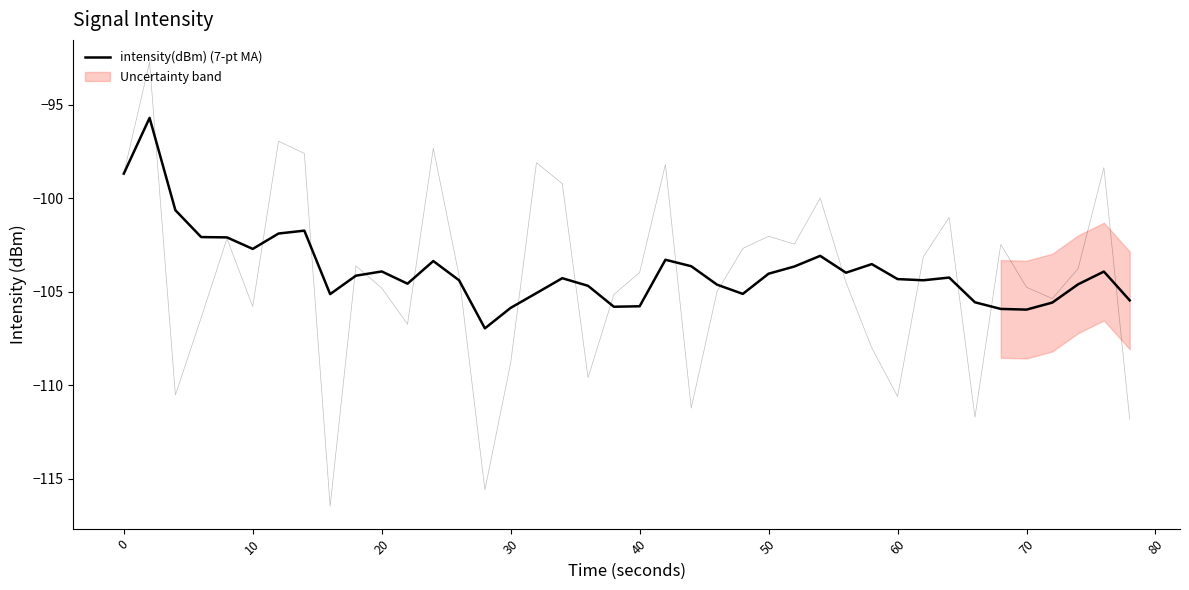

True or false: the data has more than 2 interior local peaks.

True